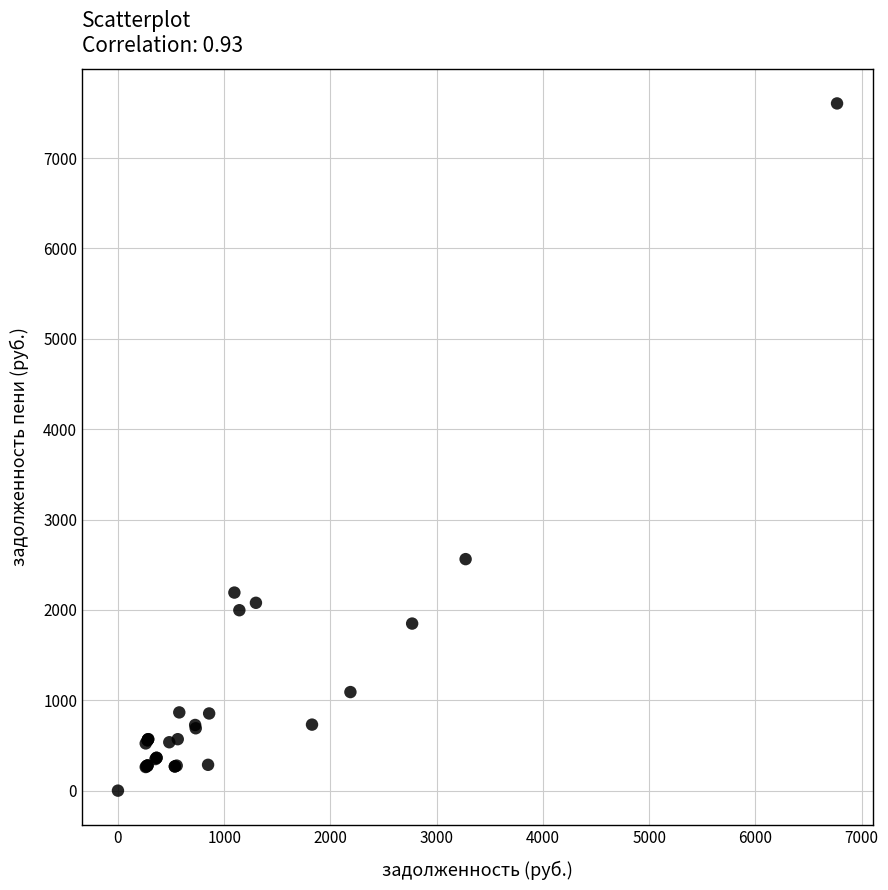

What Y value in the scatter plot is closest to 3802?

2562.0